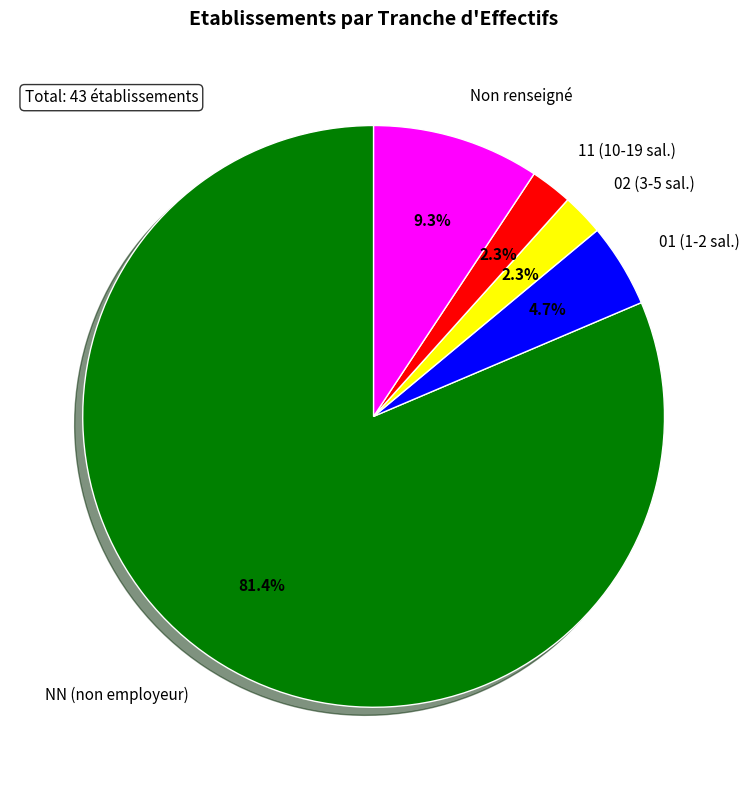

Which slice is the largest?

NN (non employeur)